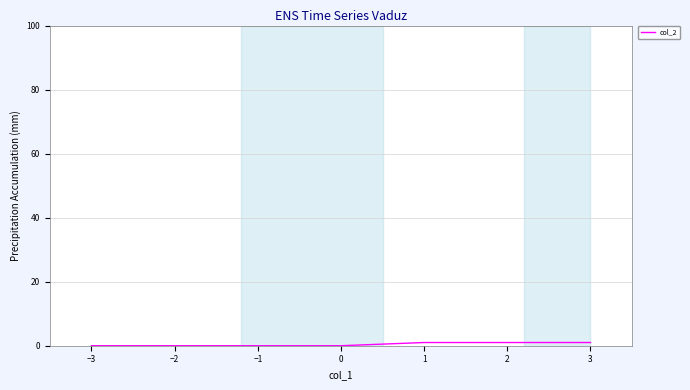

Count the number of data series in this chart.

1